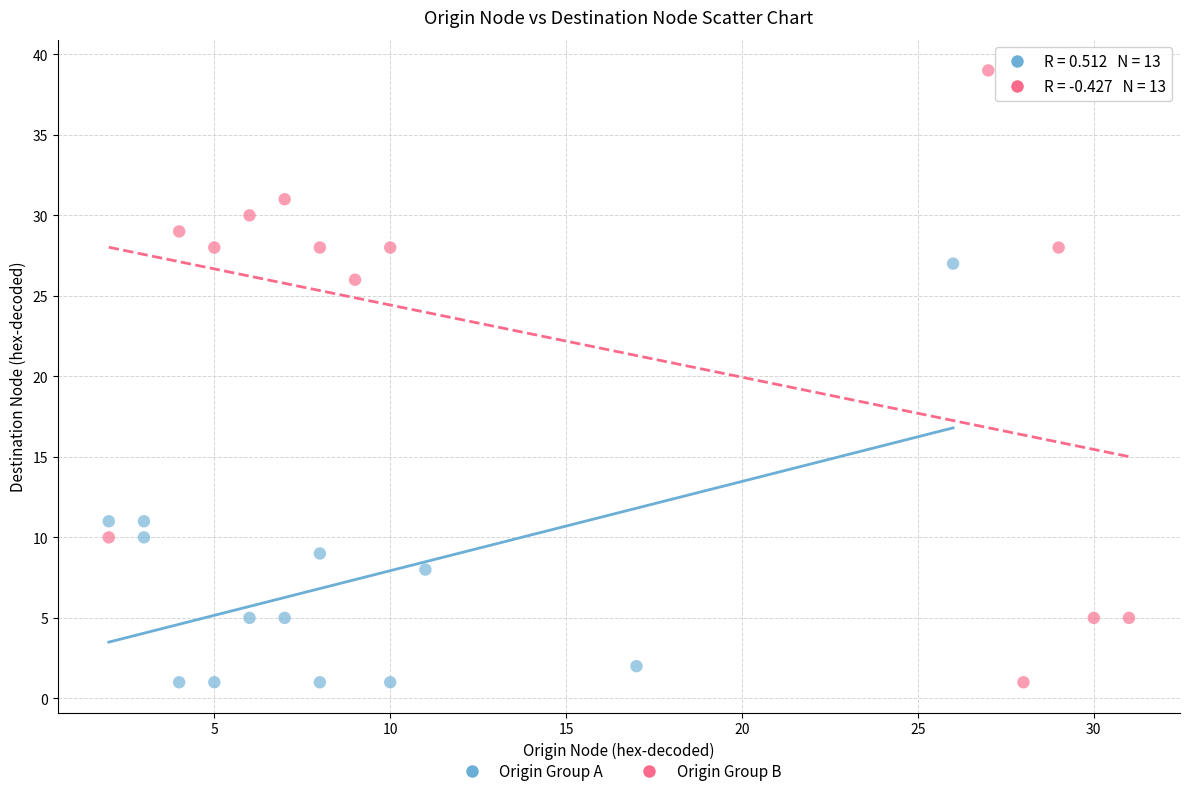

Which series contains the highest Y value?

Origin Group B